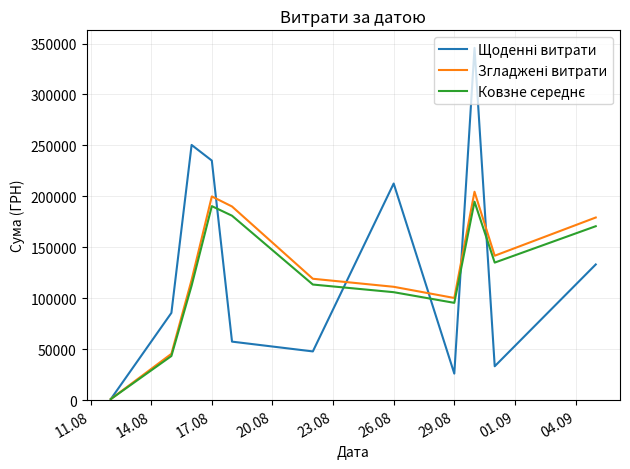

What is the greatest value displayed?

345687.3